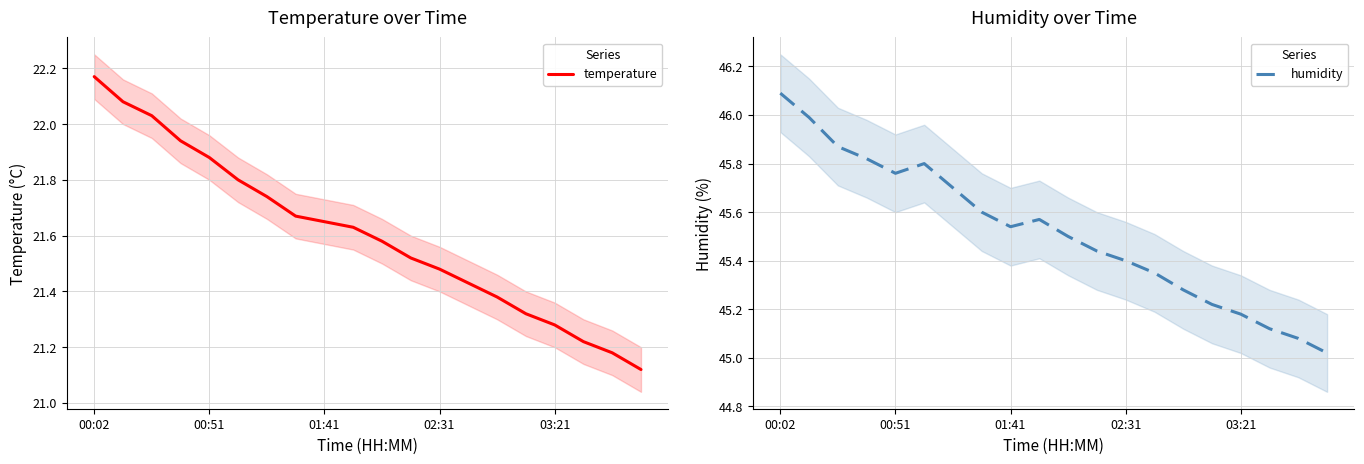

What is the minimum value shown in the chart?

21.1